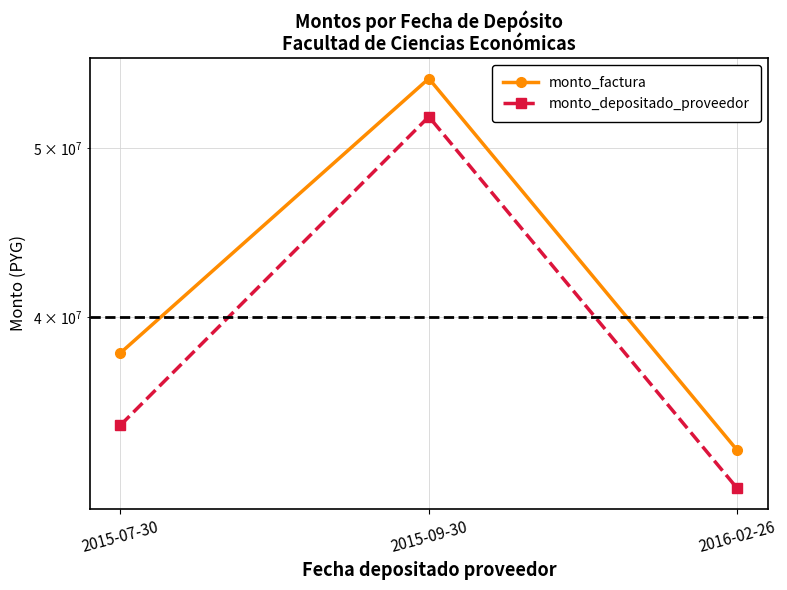

How many categories are shown in the chart?

3